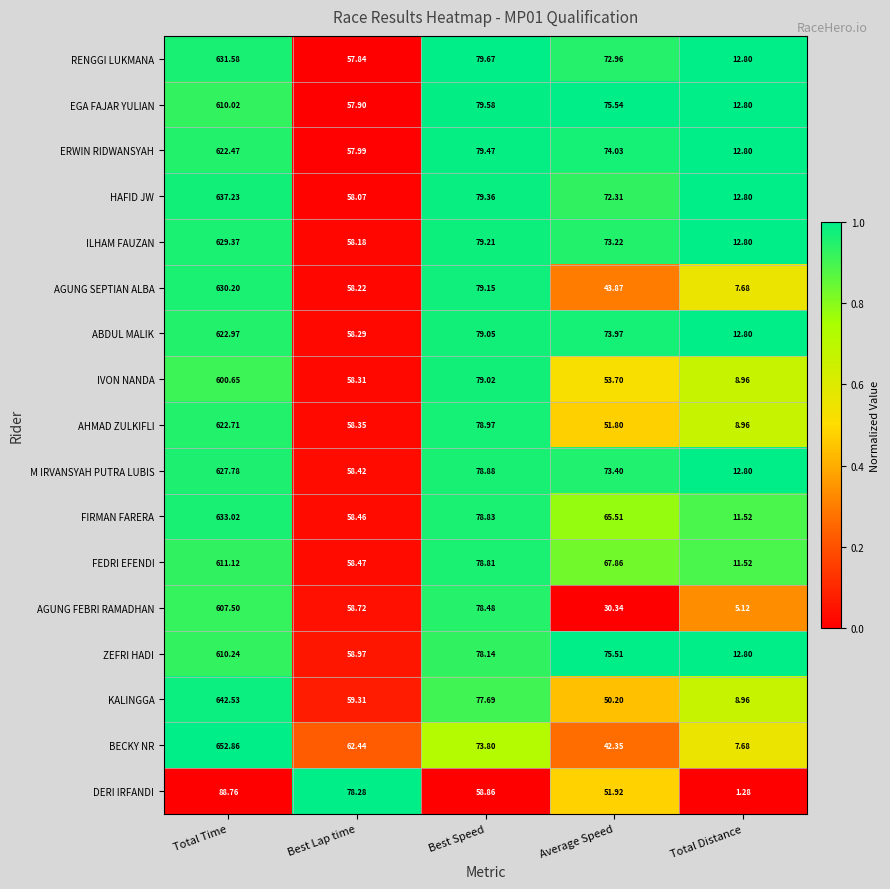

List the labels in order of AGUNG SEPTIAN ALBA value, largest first.

Total Time, Best Speed, Best Lap time, Average Speed, Total Distance